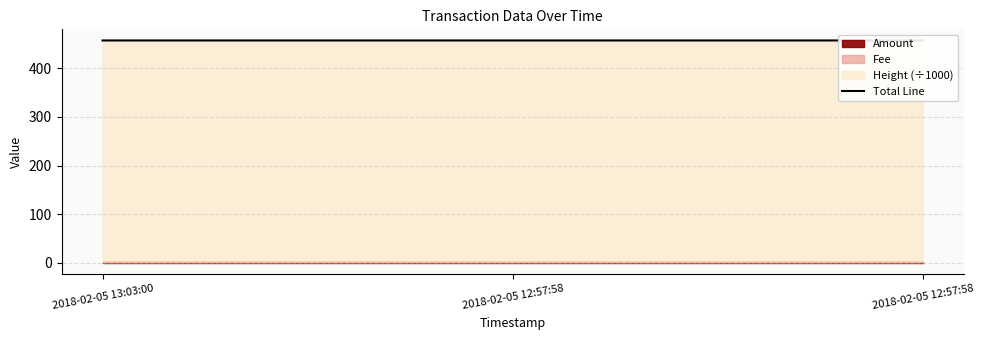

Reading left to right, list all the values displayed in this chart.

2018-02-05 13:03:00=457.2	2018-02-05 12:57:58=457.2	2018-02-05 12:57:58=457.2